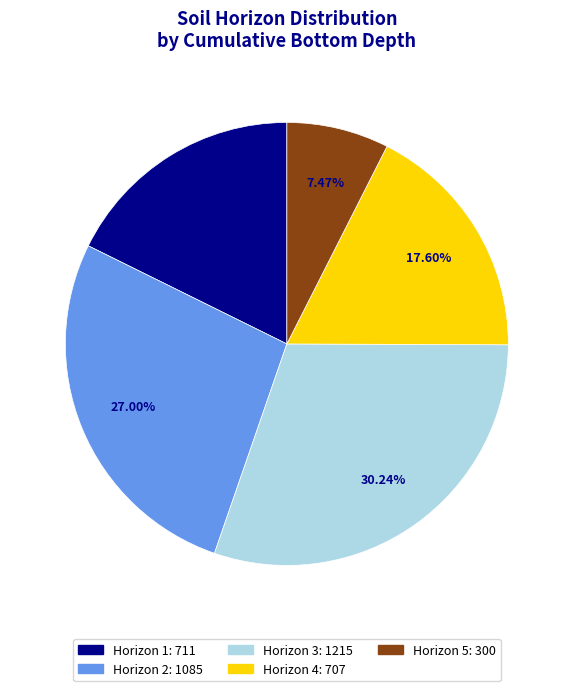

Count the number of slices in the pie.

5